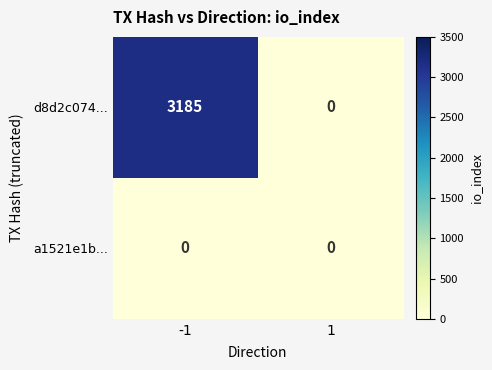

Which category has the highest value across all series?

-1